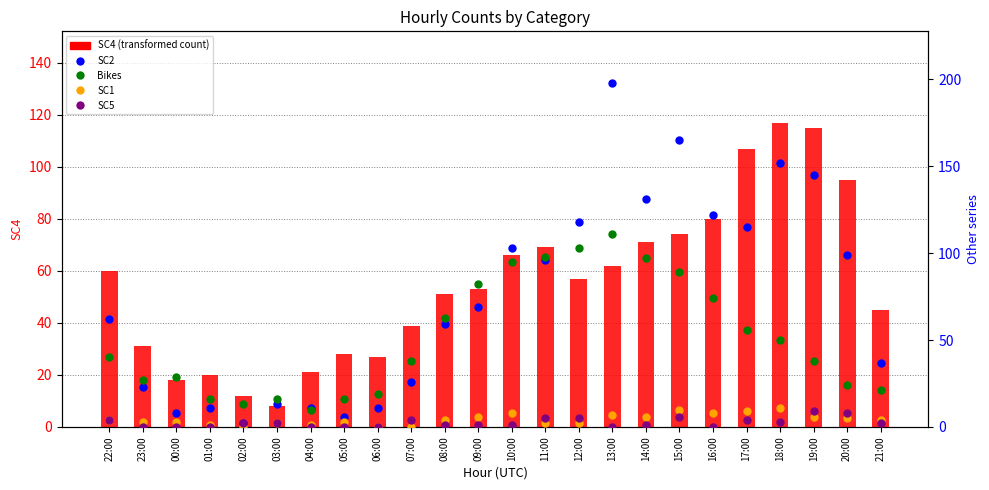

Which series has the largest total across all categories?

SC2 (scatter)